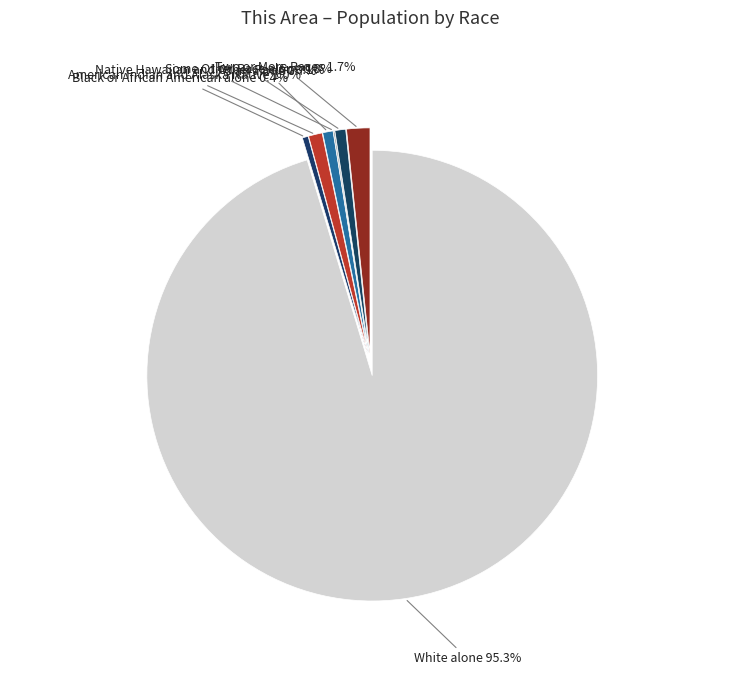

How much of the chart is everything except Black or African American alone?

99.6%